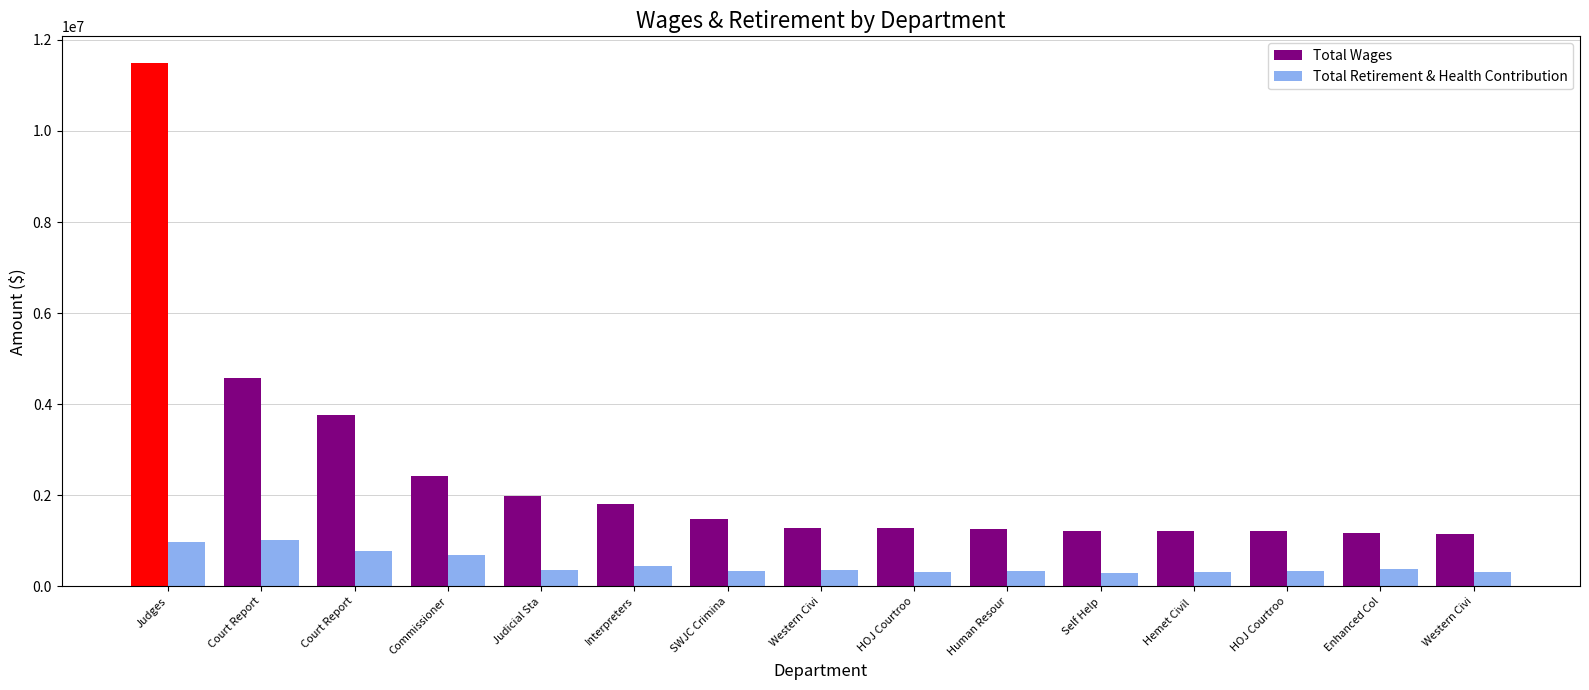

Rank the series by their maximum value, from highest to lowest.

Total Wages, Total Retirement & Health Contribution